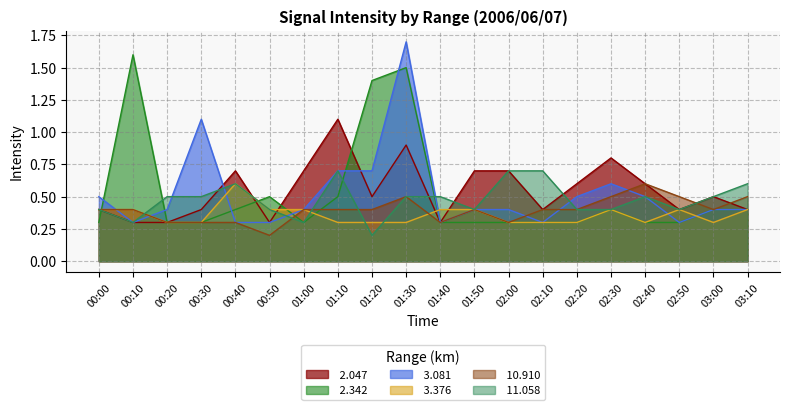

How many intersections are there between  3.081 and  2.342?

6